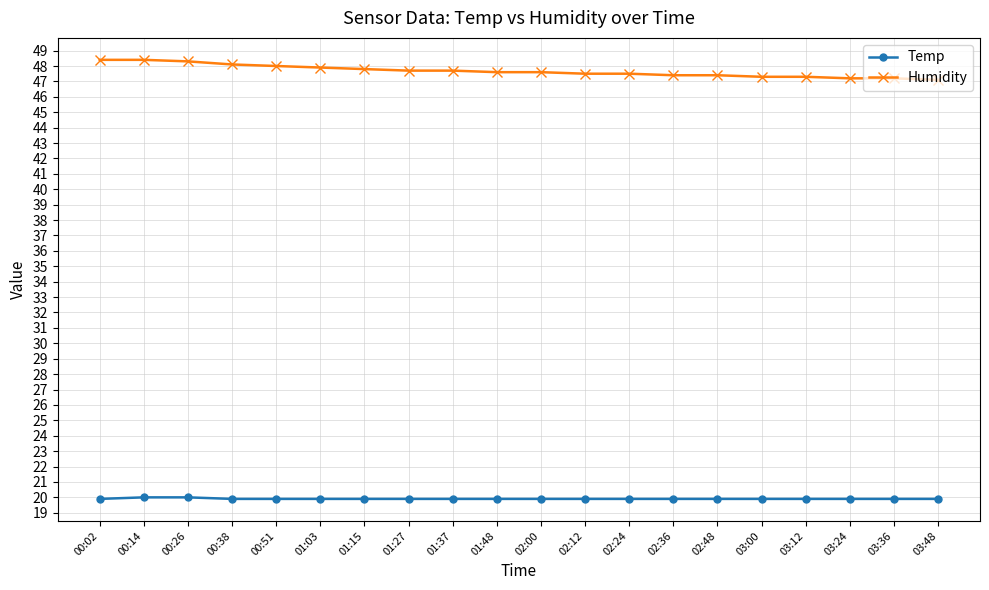

What value does the Temp series have at 01:27?

19.9